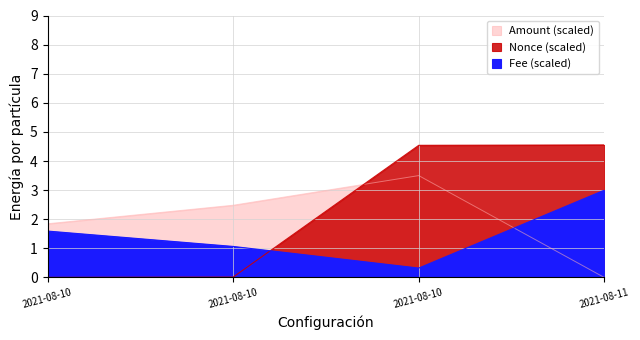

True or false: Nonce has a value of 5.9 at 2021-08-10.

False